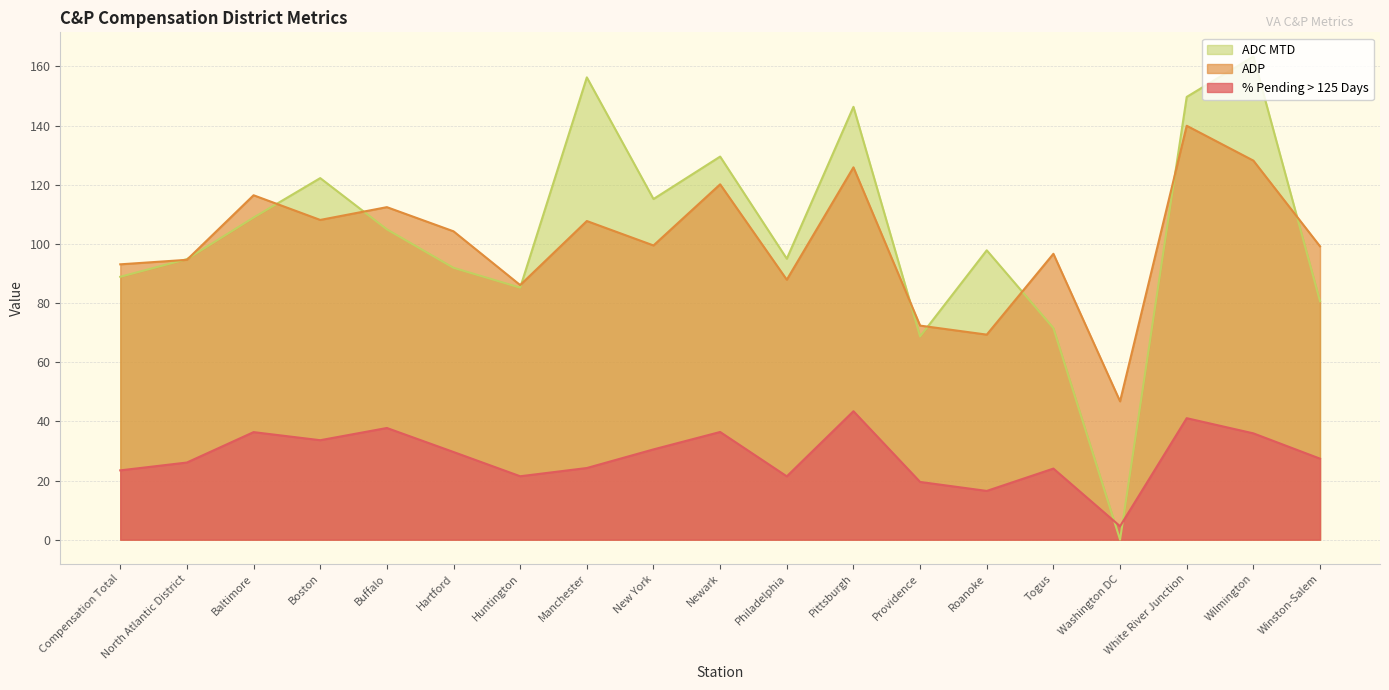

How many intersections are there between ADC MTD and % Pending > 125 Days?

2